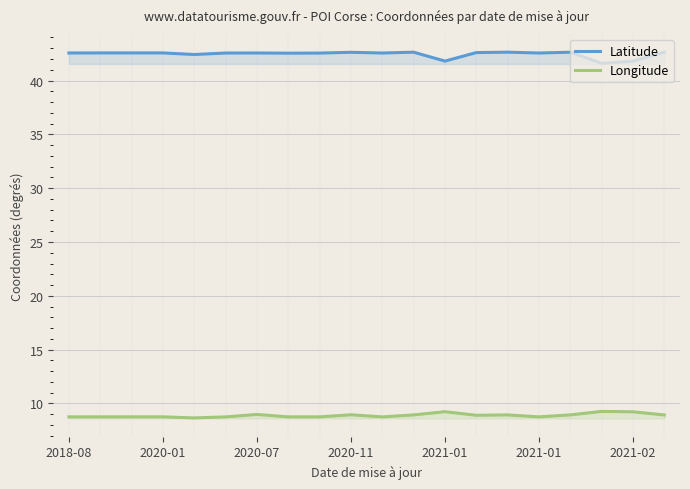

What is the average value of the Longitude series?

8.9